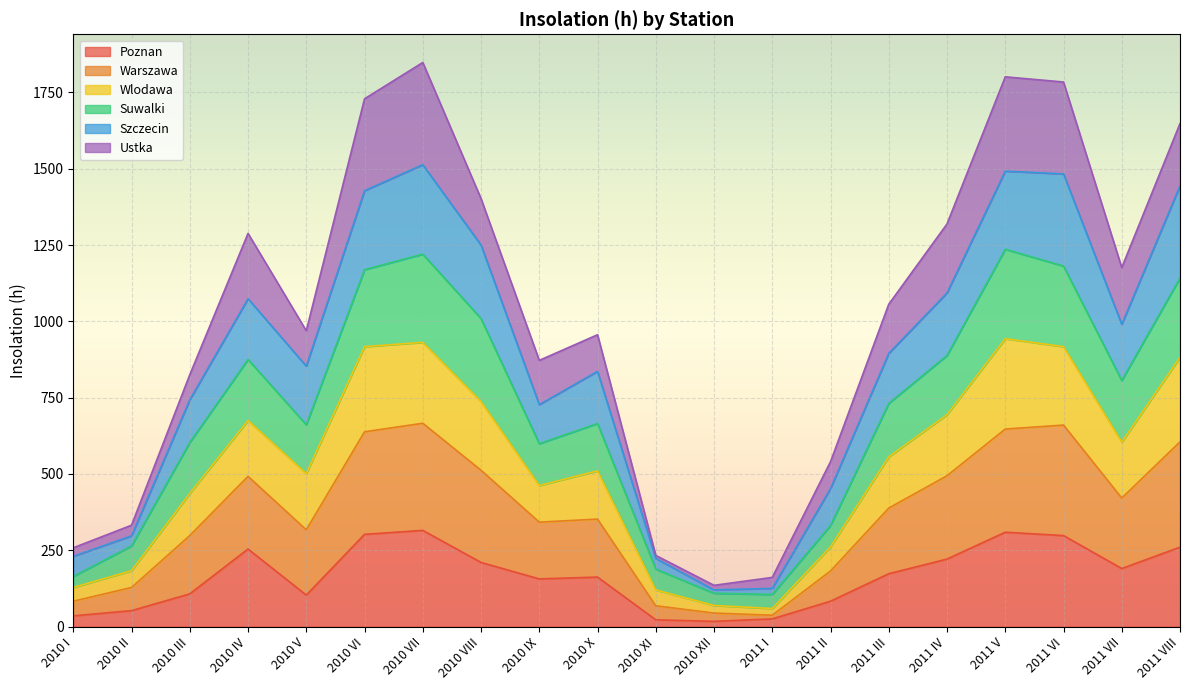

At which category is the sum across all series the highest?

2010 VII